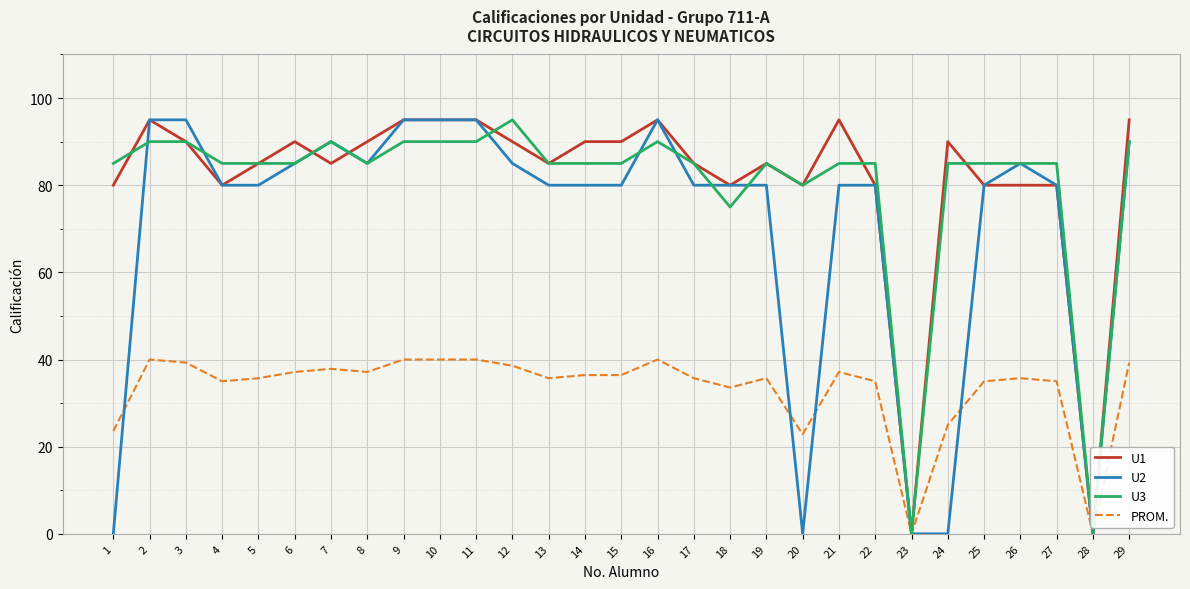

Which series changed the most between 22 and 26?

U2